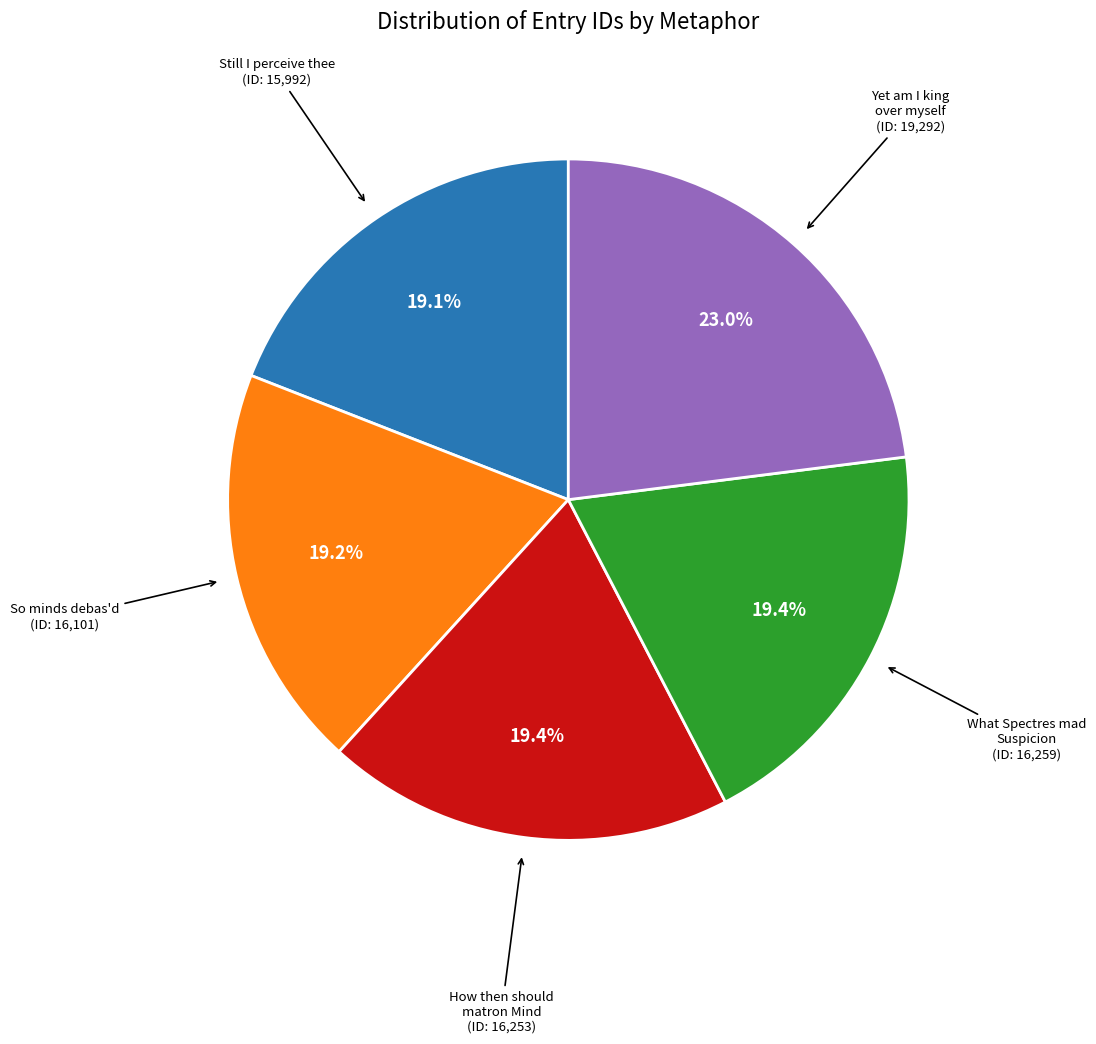

Which slice is the largest?

Yet am I king